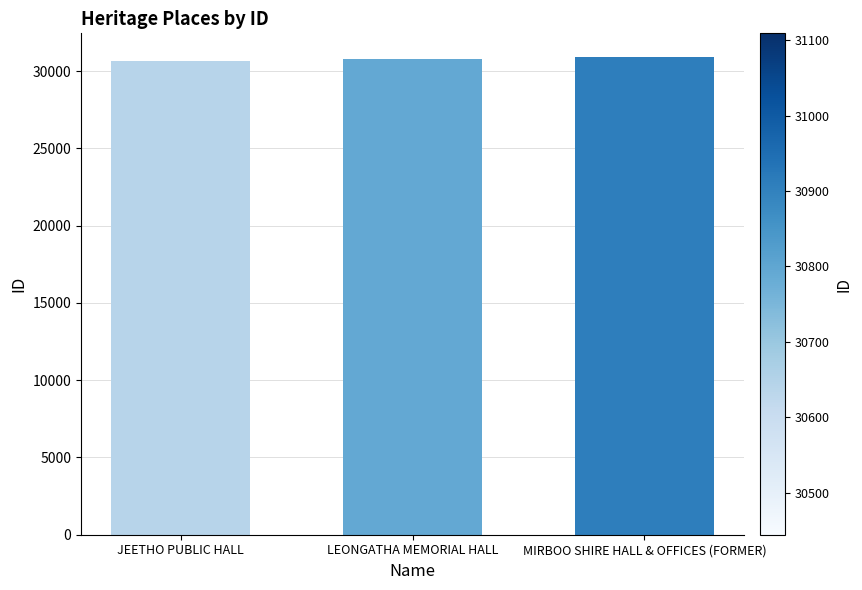

What is the smallest value displayed?

30644